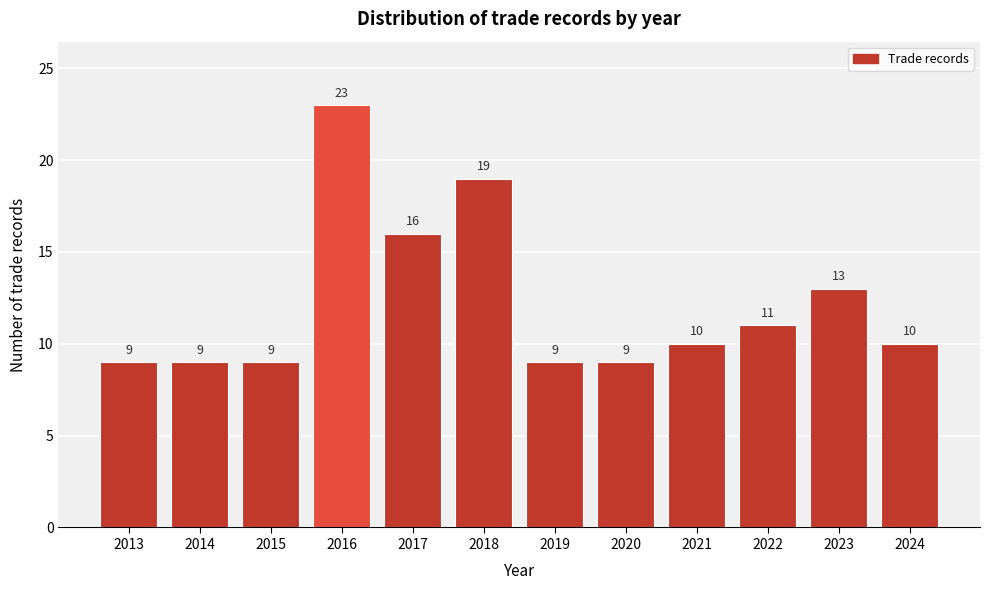

Reading left to right, extract all data points from this chart.

2013=9	2014=9	2015=9	2016=23	2017=16	2018=19	2019=9	2020=9	2021=10	2022=11	2023=13	2024=10